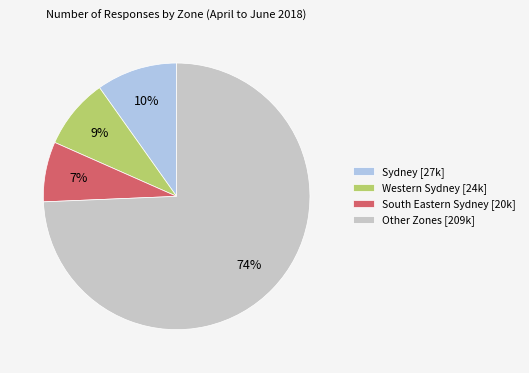

Combined, do Sydney [27k] and Other Zones [209k] account for over 50%?

Yes